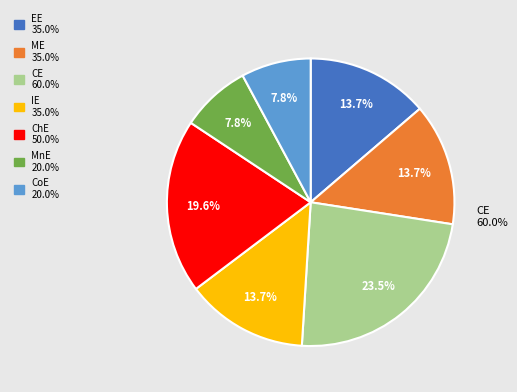

Does ME represent more than half of the total?

No